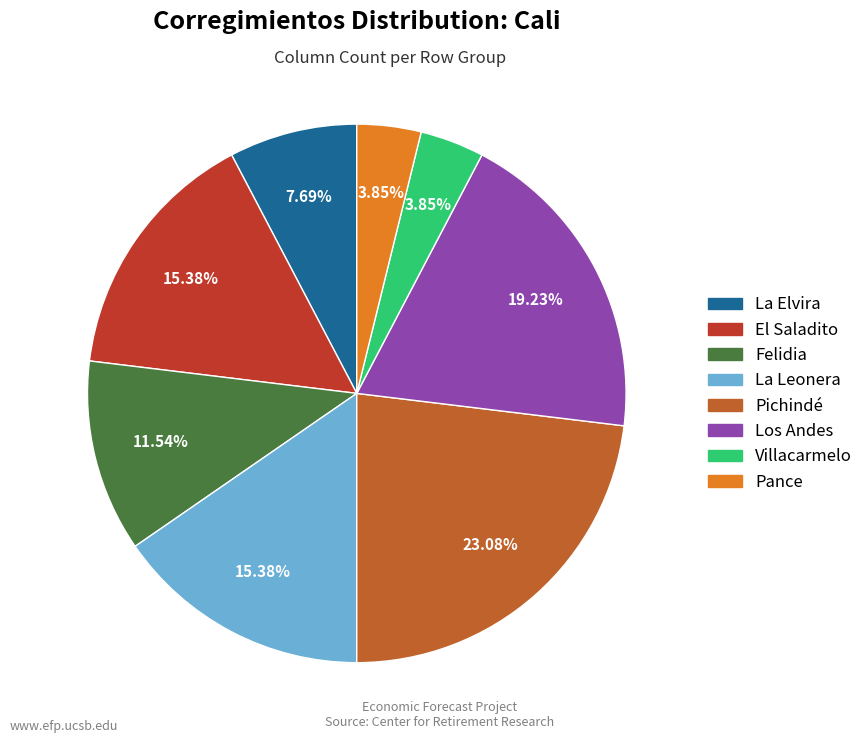

Which category has the biggest portion of the pie?

Pichindé